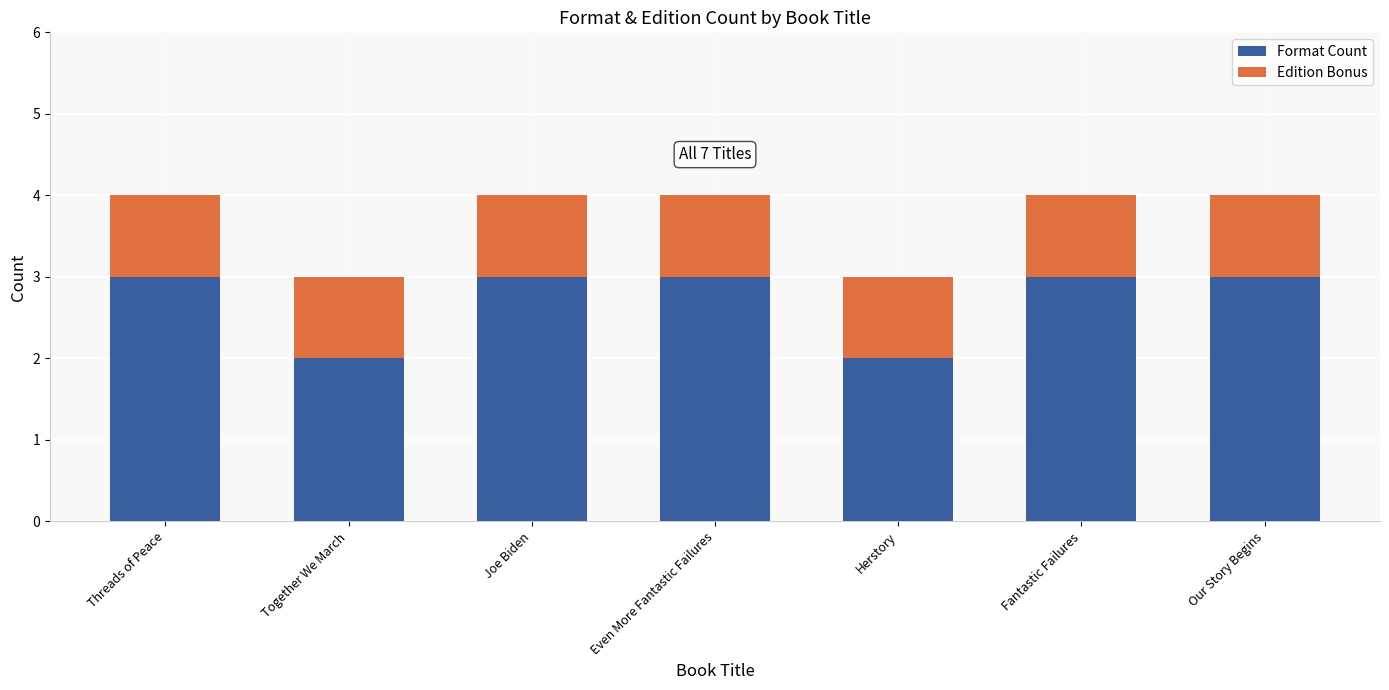

What is the highest value of the Format Count series?

3